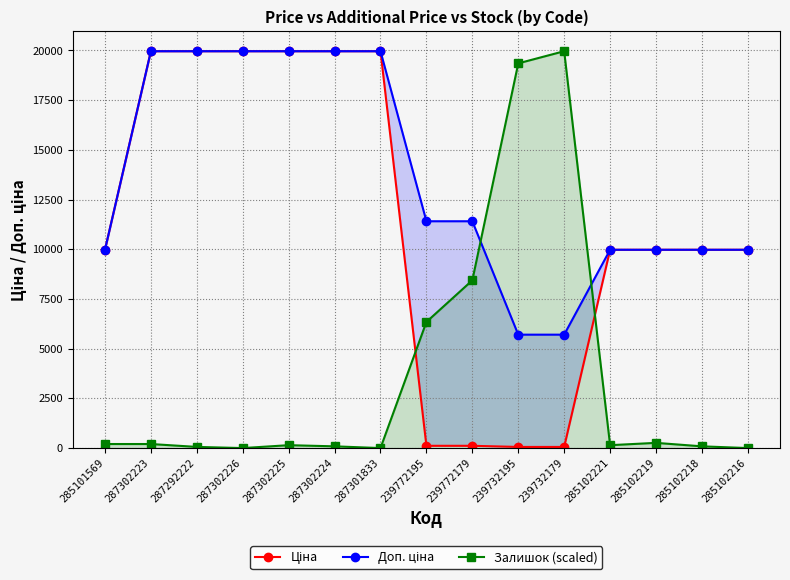

What is the difference between the maximum and minimum values in the Ціна series?

19907.1